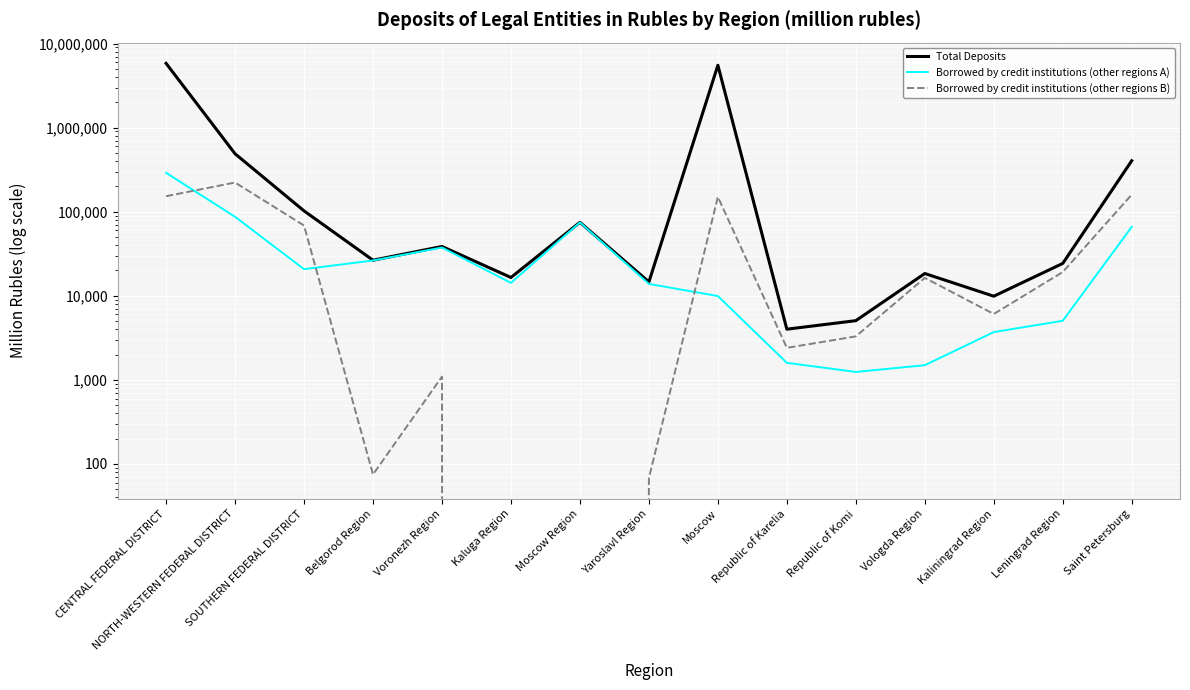

The value of Total Deposits at Leningrad Region is 41344. True or false?

False